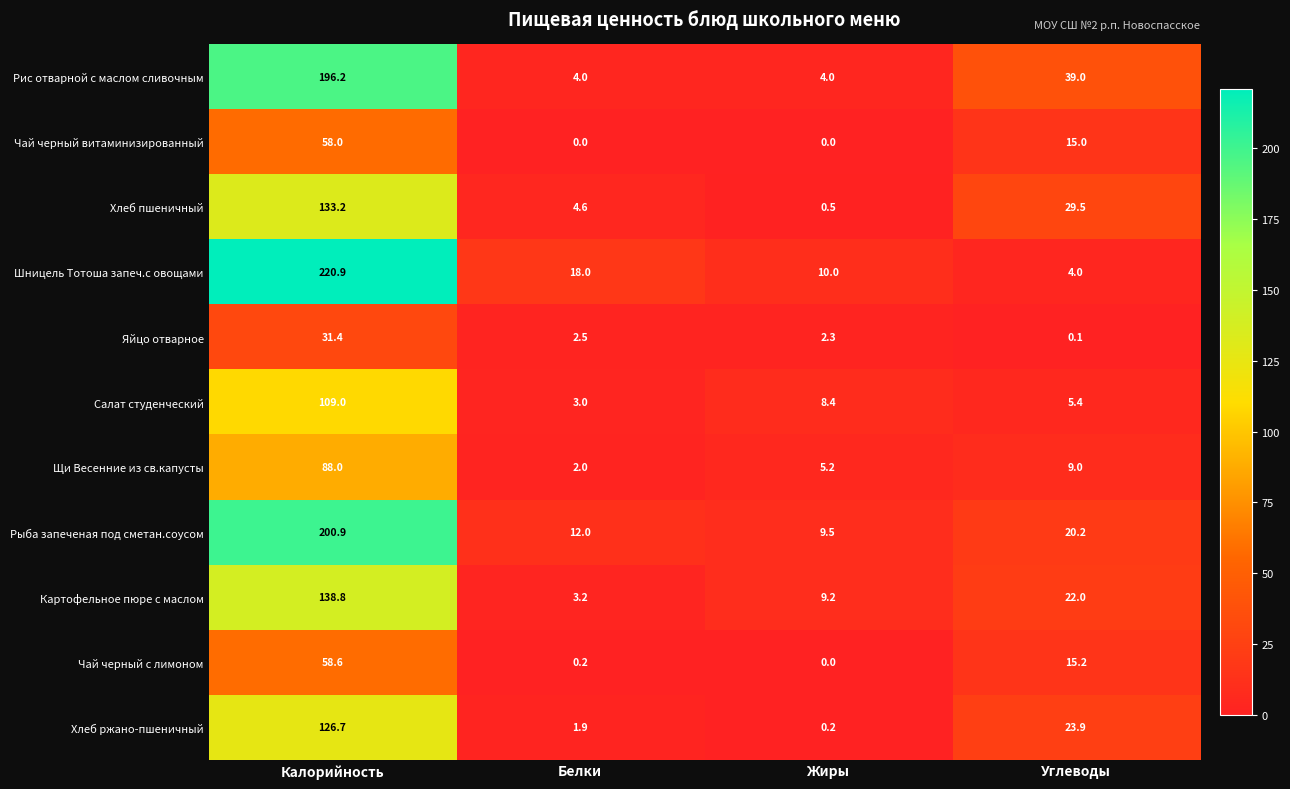

Where is Хлеб ржано-пшеничный nearest to the value 63?

Углеводы